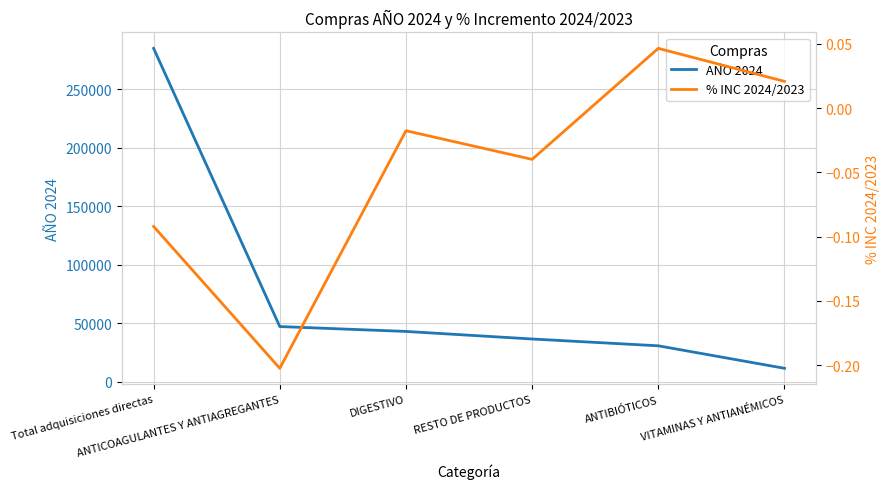

At VITAMINAS Y ANTIANÉMICOS, list the series in order from largest to smallest.

AÑO 2024, % INC 2024/2023